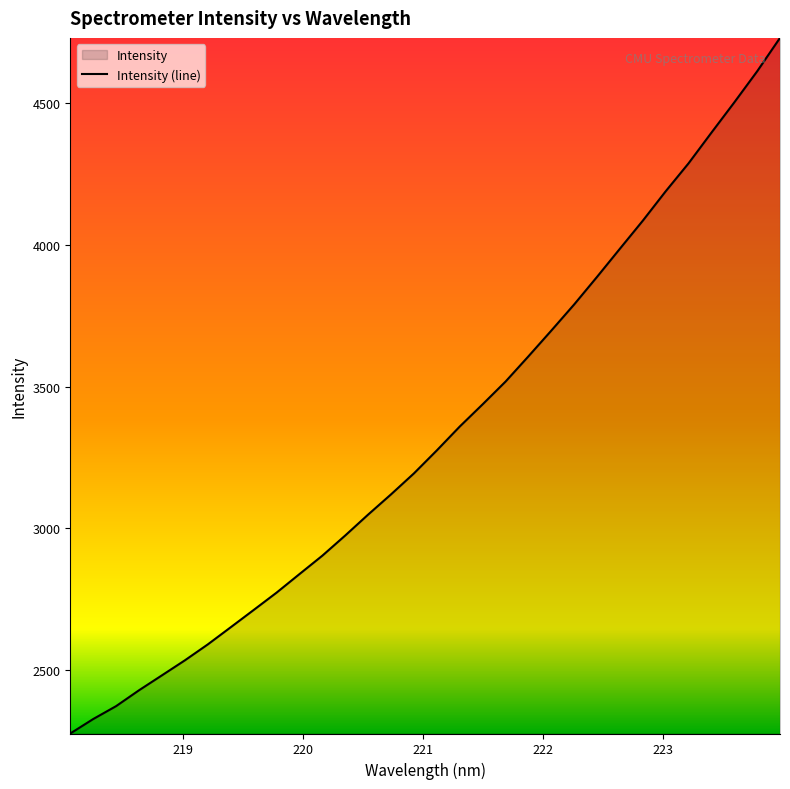

What is the sum of all values?

106594.9